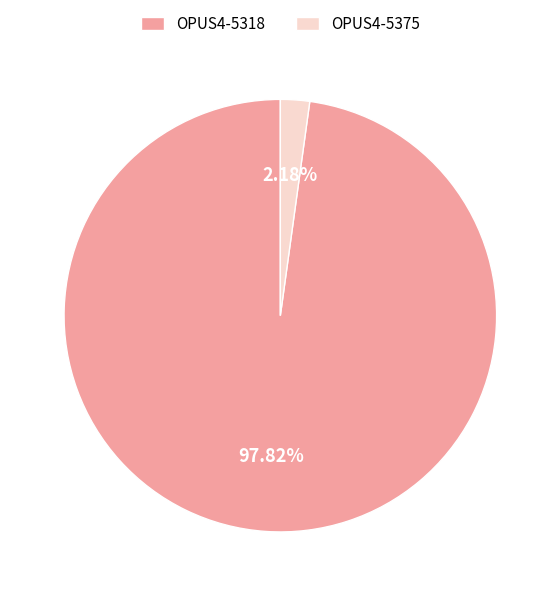

How many slices are in this pie chart?

2